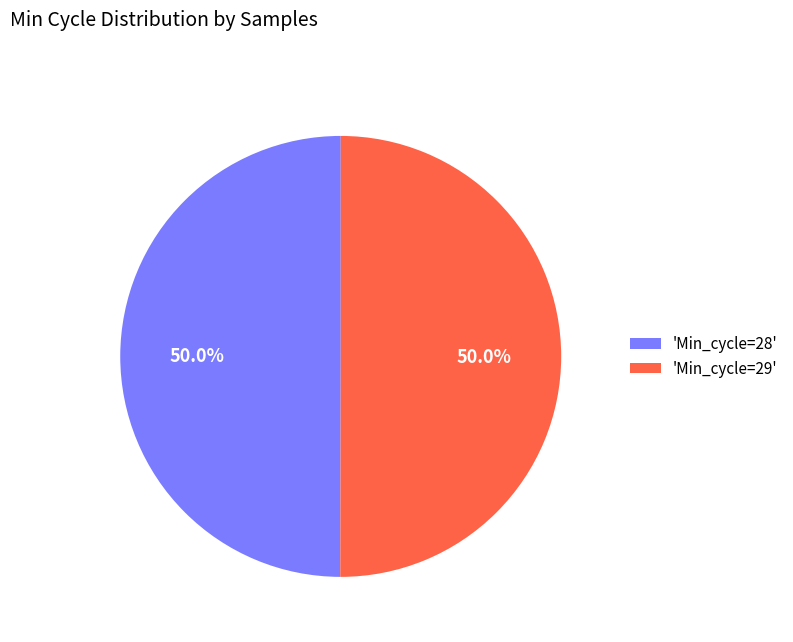

What portion of the pie excludes 'Min_cycle=28'?

50.0%